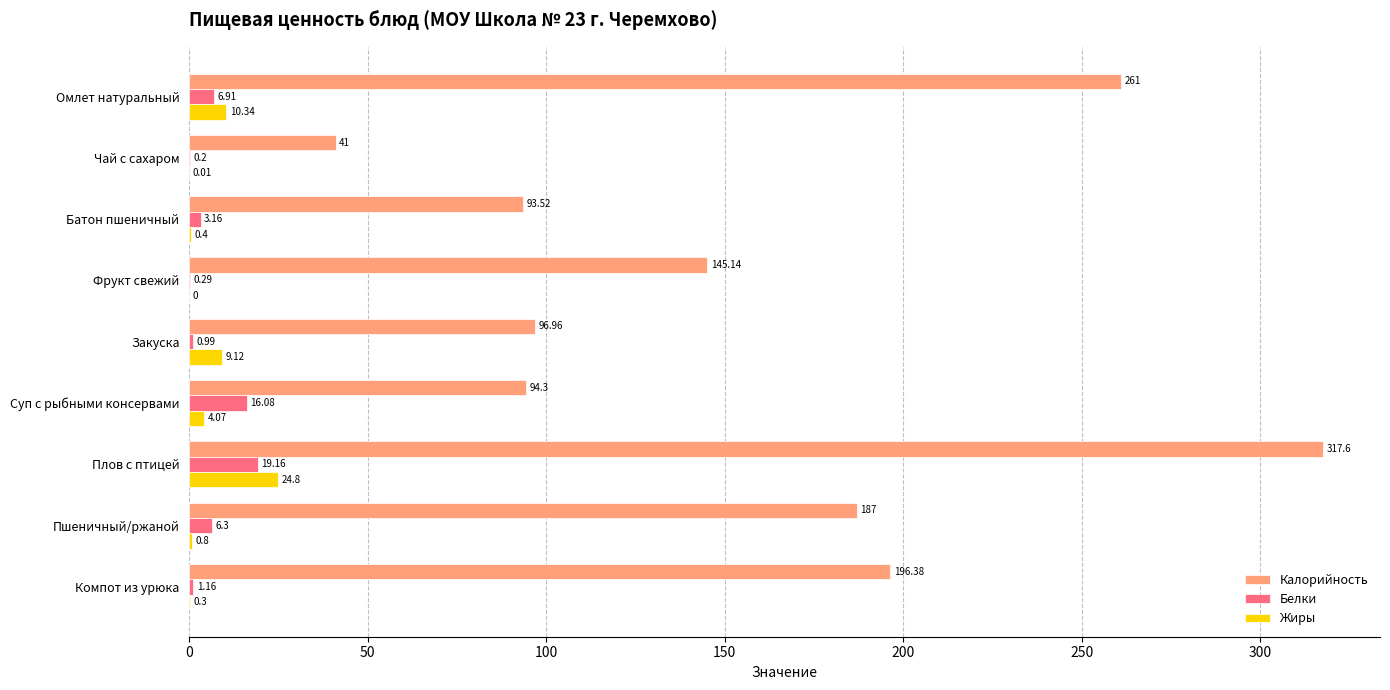

Which category has the highest value across all series?

Плов с птицей